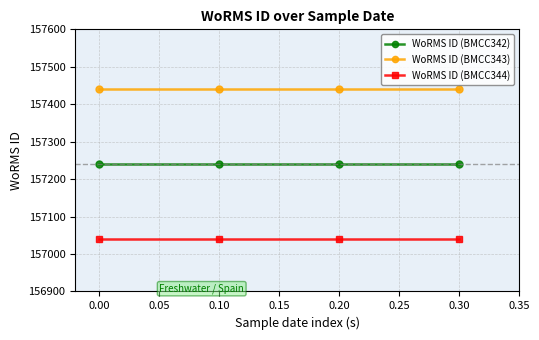

What value does the WoRMS ID (BMCC344) series have at 0.00?

157040